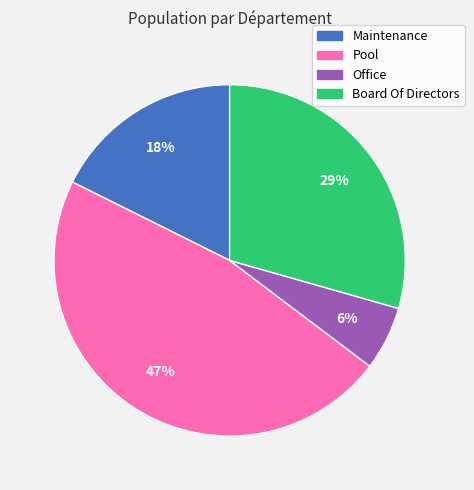

Count the number of slices in the pie.

4